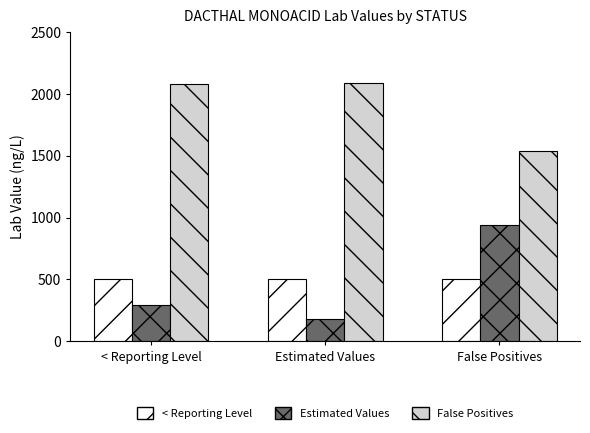

How many bars are there in total?

9